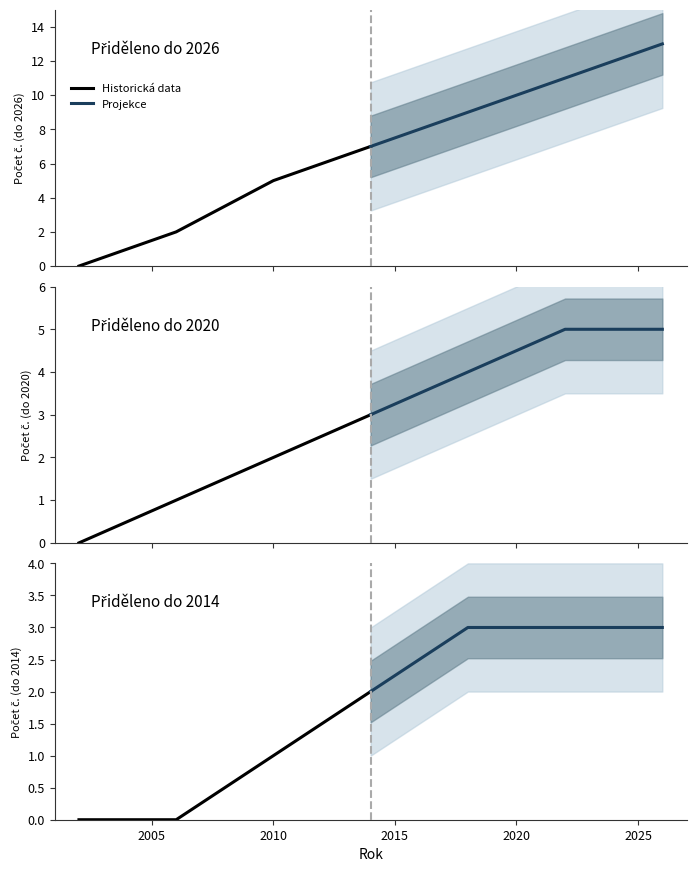

The Historická data series shows 0 at 2005. True or false?

True